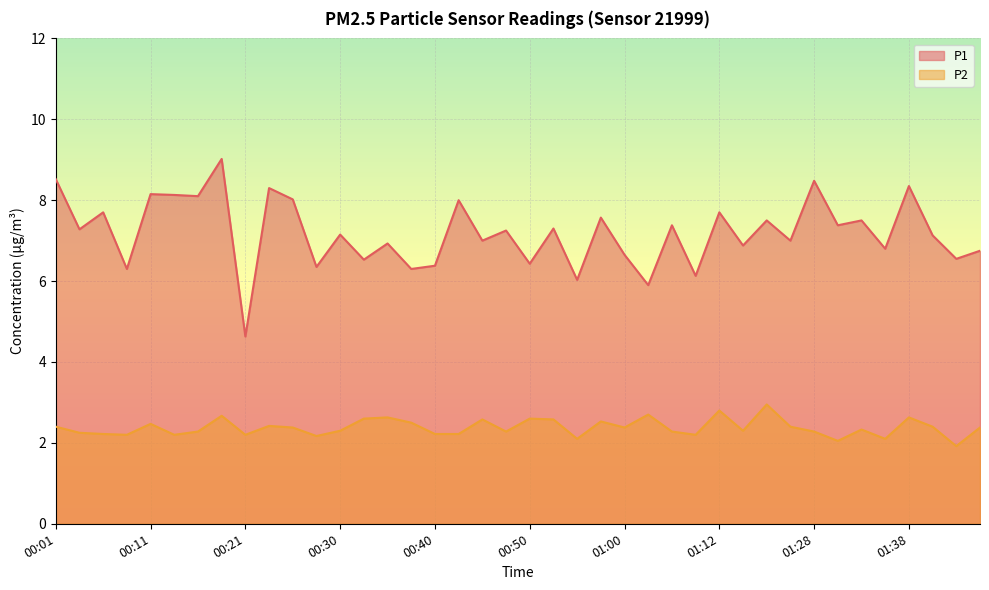

What are all the series names shown in the legend?

P1, P2